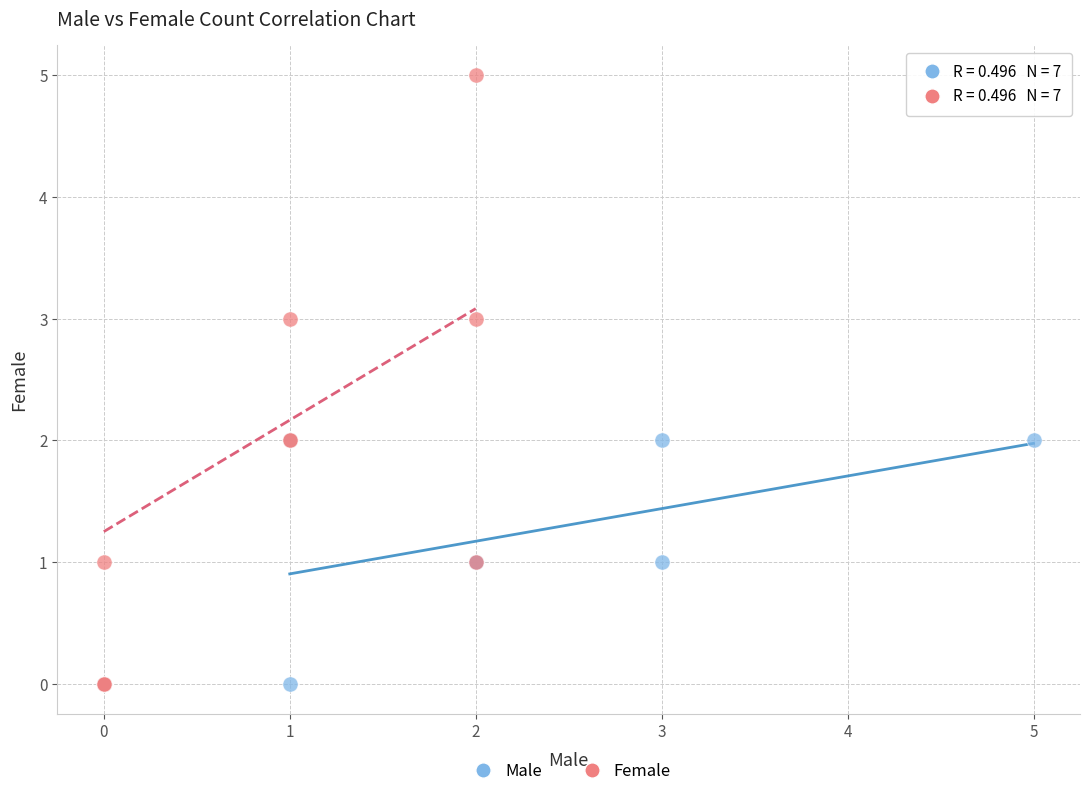

Which series reaches the maximum Y coordinate?

Female